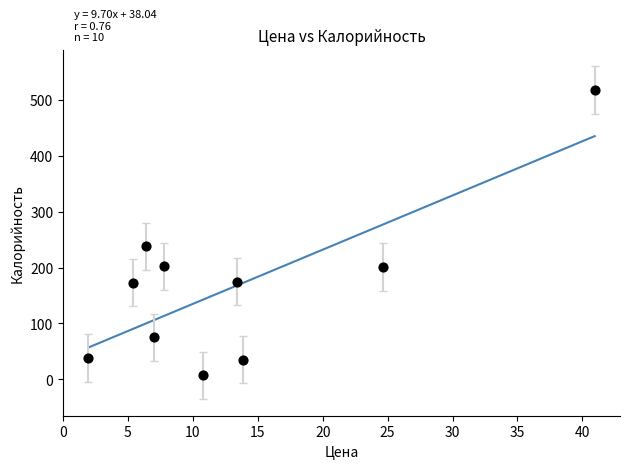

What is the range of Y values (max minus min)?

511